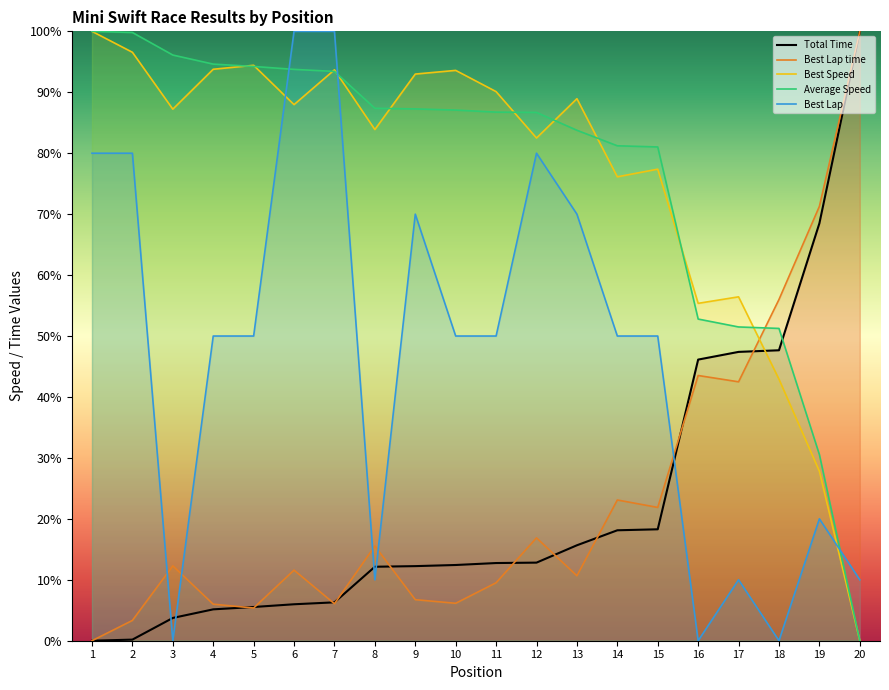

Reading left to right, transcribe all the data shown in this chart.

Total Time: 1=0.0	2=0.2	3=3.7	4=5.1	5=5.5	6=6.0	7=6.3	8=12.1	9=12.2	10=12.4	11=12.7	12=12.8	13=15.7	14=18.1	15=18.3	16=46.1	17=47.4	18=47.7	19=68.5	20=100.0
Best Lap time: 1=0.0	2=3.3	3=12.3	4=6.0	5=5.4	6=11.6	7=6.1	8=15.5	9=6.7	10=6.1	11=9.5	12=16.9	13=10.7	14=23.1	15=21.9	16=43.5	17=42.5	18=56.0	19=71.3	20=100.0
Best Speed: 1=100.0	2=96.6	3=87.2	4=93.8	5=94.4	6=88.0	7=93.7	8=83.9	9=93.0	10=93.6	11=90.1	12=82.5	13=88.9	14=76.1	15=77.4	16=55.4	17=56.4	18=42.9	19=27.8	20=0.0
Average Speed: 1=100.0	2=99.8	3=96.1	4=94.6	5=94.2	6=93.8	7=93.4	8=87.4	9=87.3	10=87.1	11=86.7	12=86.7	13=83.8	14=81.2	15=81.0	16=52.8	17=51.5	18=51.2	19=30.5	20=0.0
Best Lap: 1=80.0	2=80.0	3=0.0	4=50.0	5=50.0	6=100.0	7=100.0	8=10.0	9=70.0	10=50.0	11=50.0	12=80.0	13=70.0	14=50.0	15=50.0	16=0.0	17=10.0	18=0.0	19=20.0	20=10.0